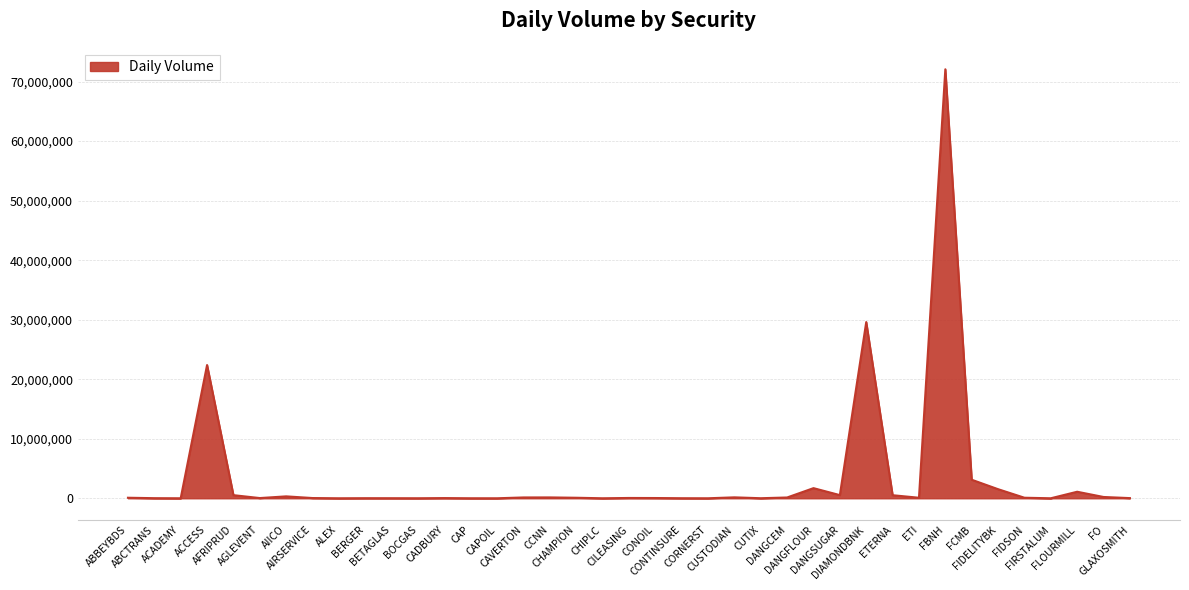

What is the difference between the maximum and minimum values?

72070528